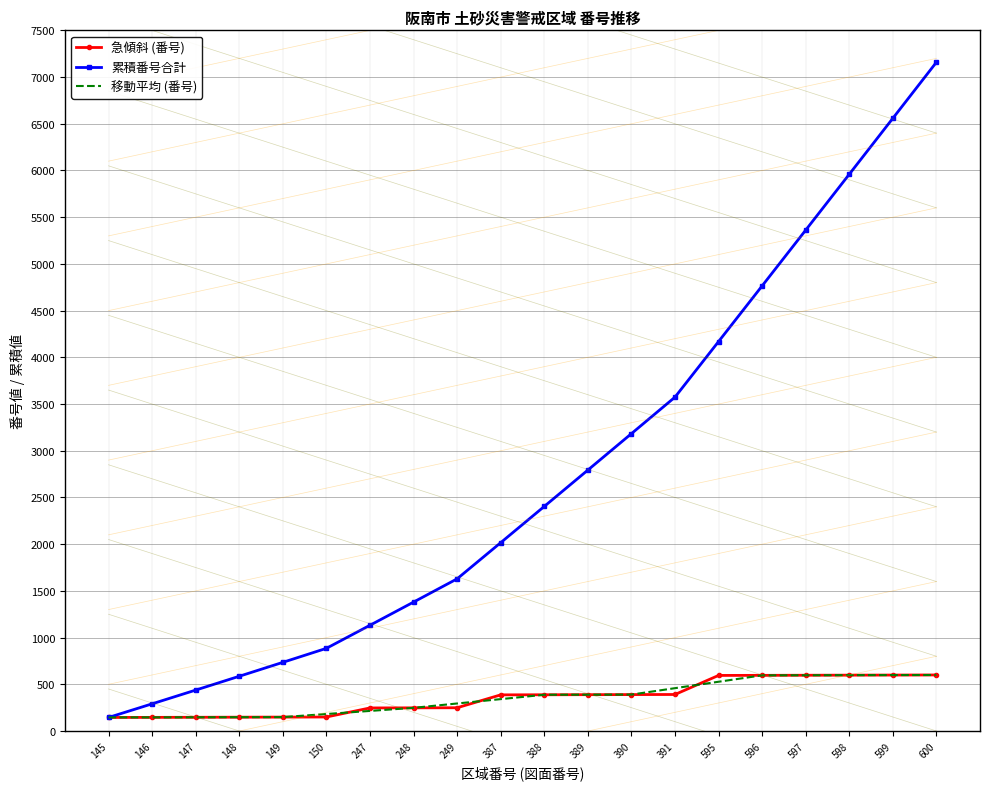

At which category is the sum across all series the highest?

600